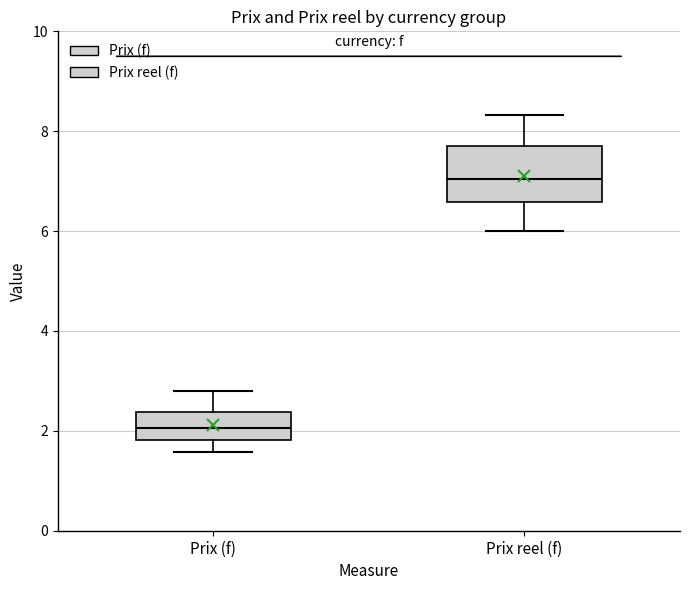

Reading left to right, read every box against the y-axis: the position of its median line, the range the box covers, and the ends of its whiskers. The values are not printed on the chart, so give them approximately, as read against the axis.

Prix (f): median 2.0, box 1.8 to 2.4, whiskers 1.6 to 2.8
Prix reel (f): median 7.0, box 6.6 to 7.8, whiskers 6.0 to 8.4